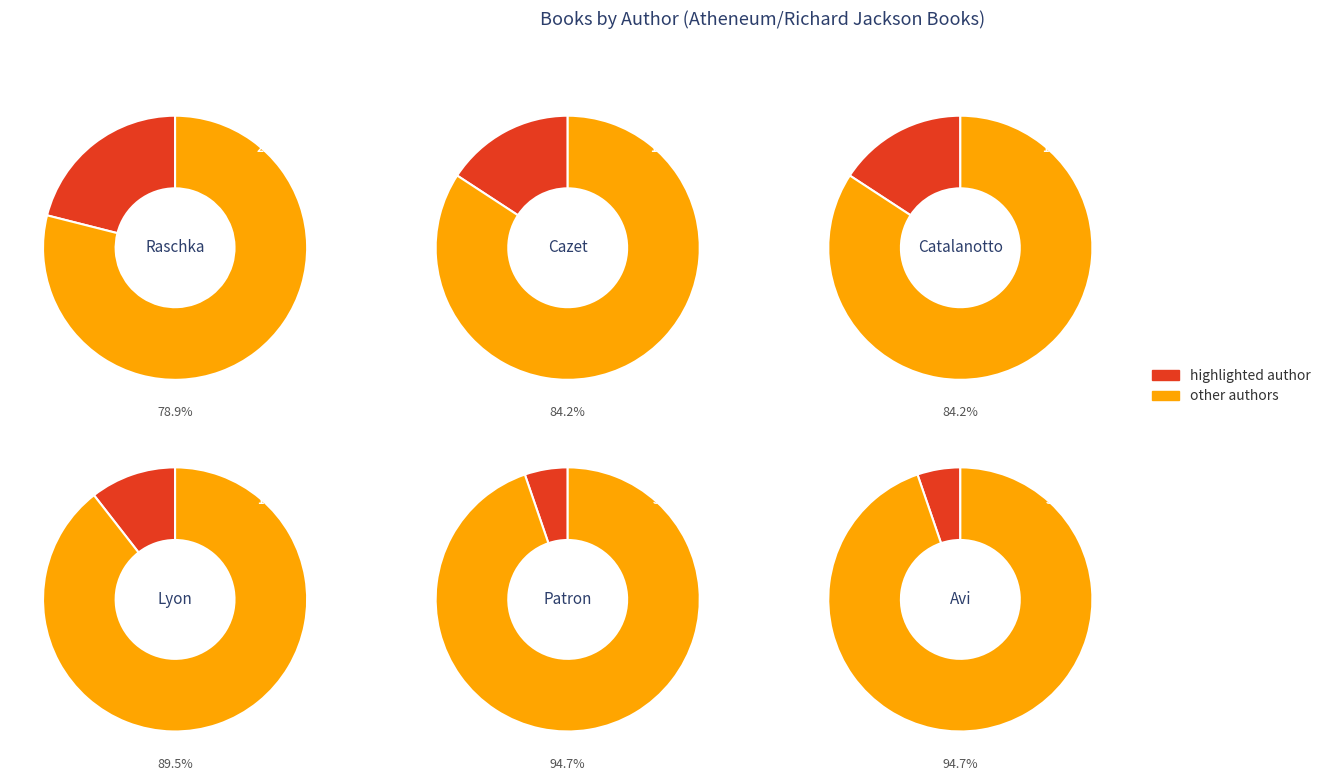

What is the ratio of the value at Peter Catalanotto (1785909) to the value at Susan Patron (28434352)?

3.0